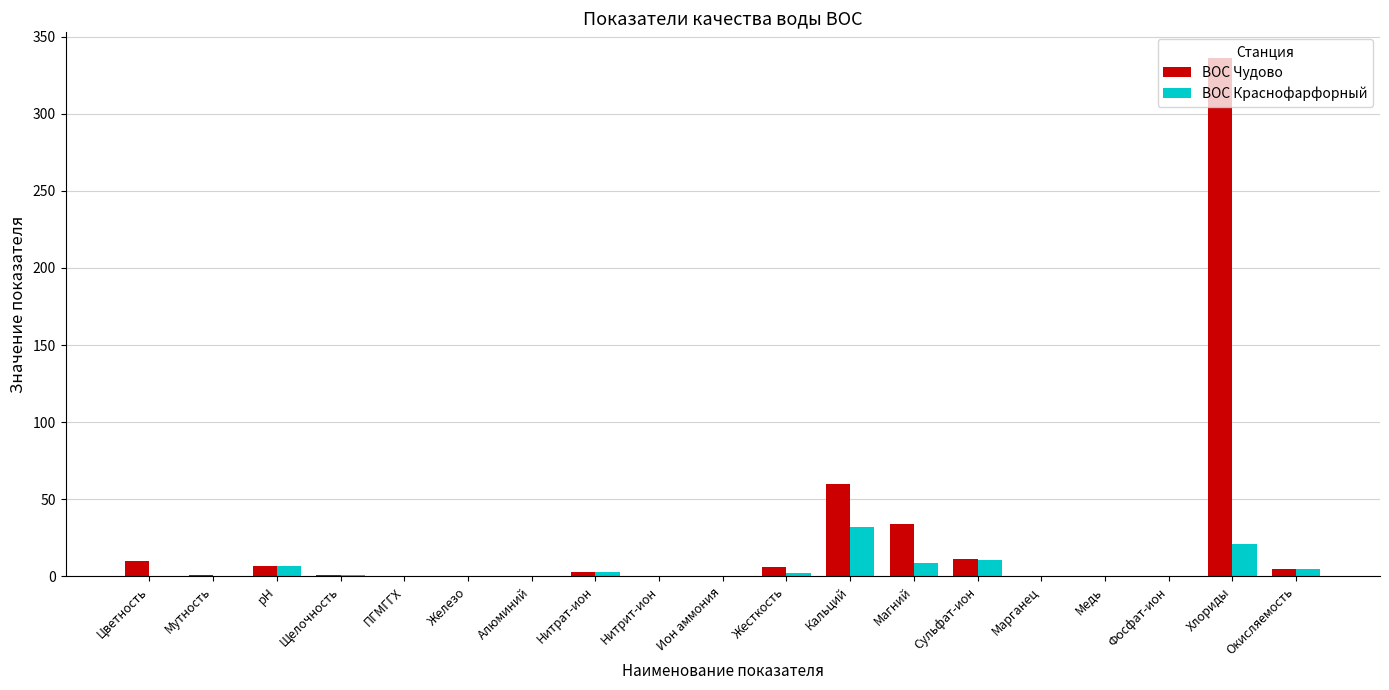

What are all the series names shown in the legend?

ВОС Чудово, ВОС Краснофарфорный